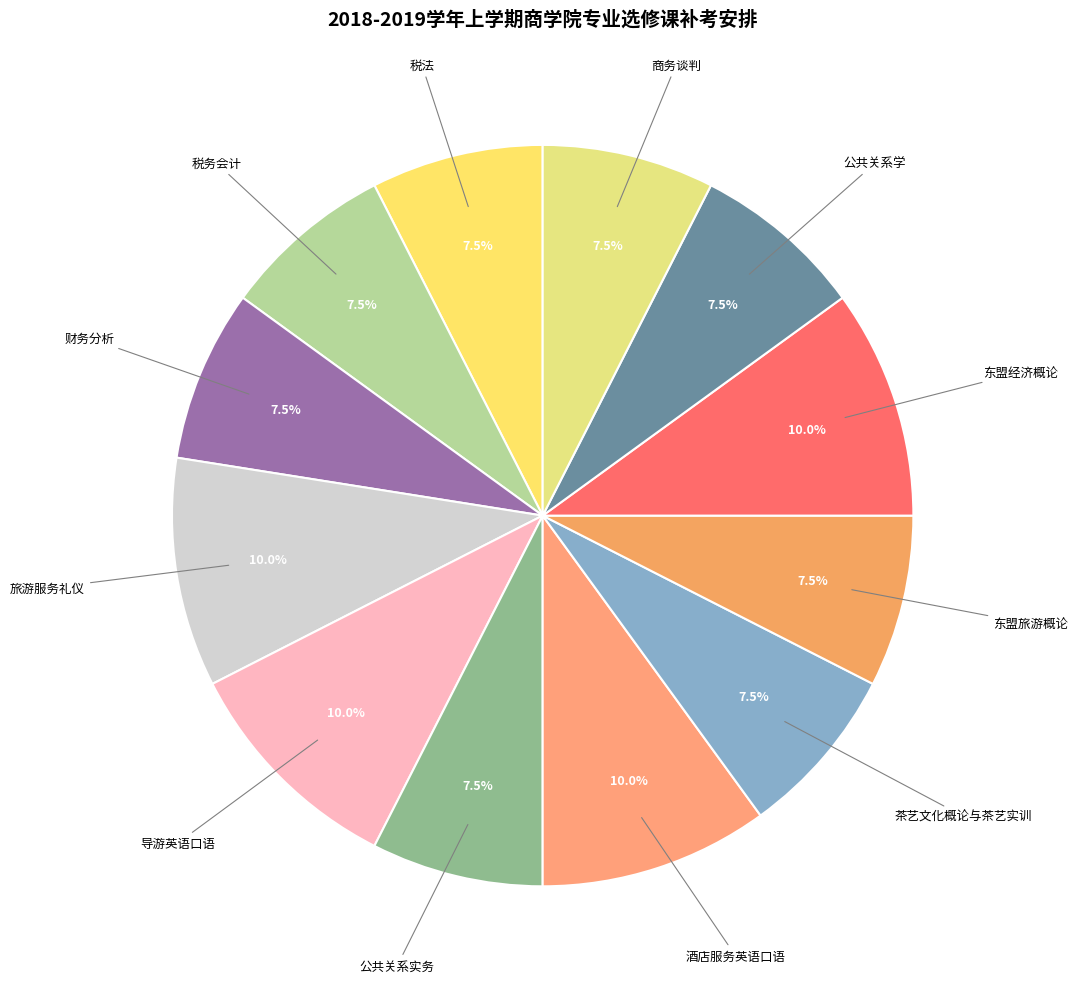

How many segments does this pie chart have?

12